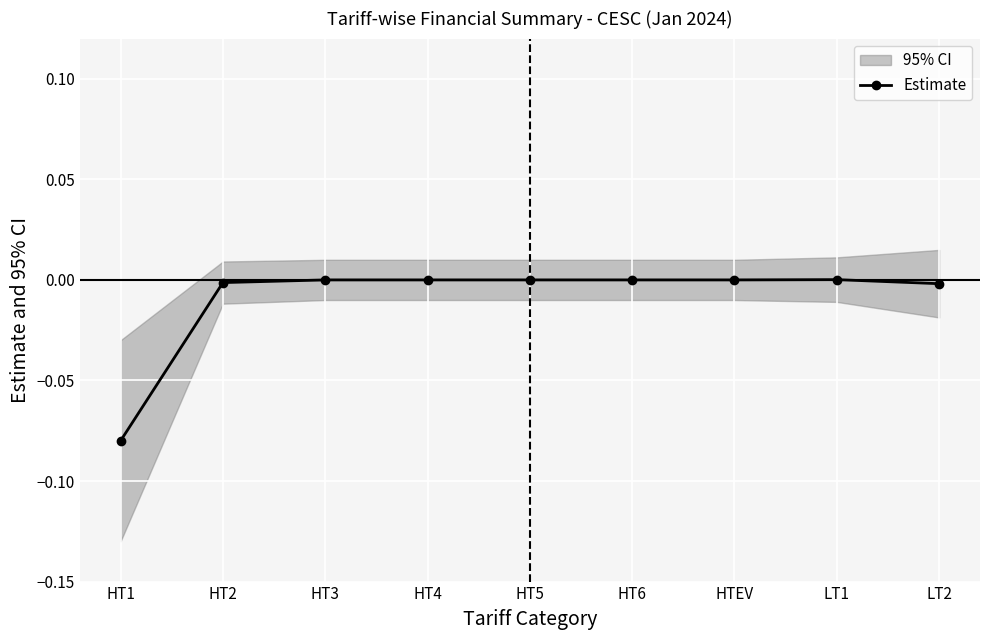

Where is the first local maximum?

LT1